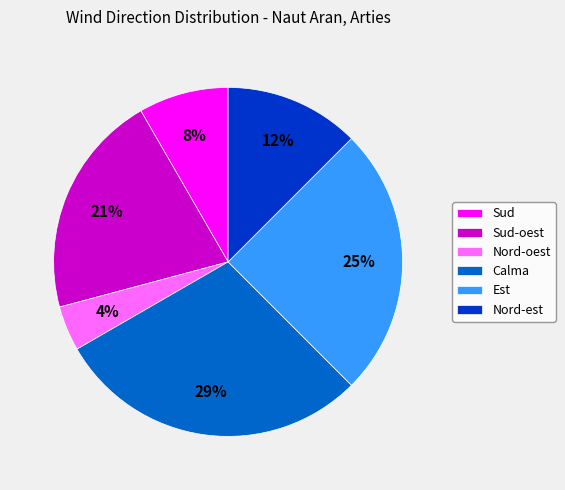

How many slices are in this pie chart?

6